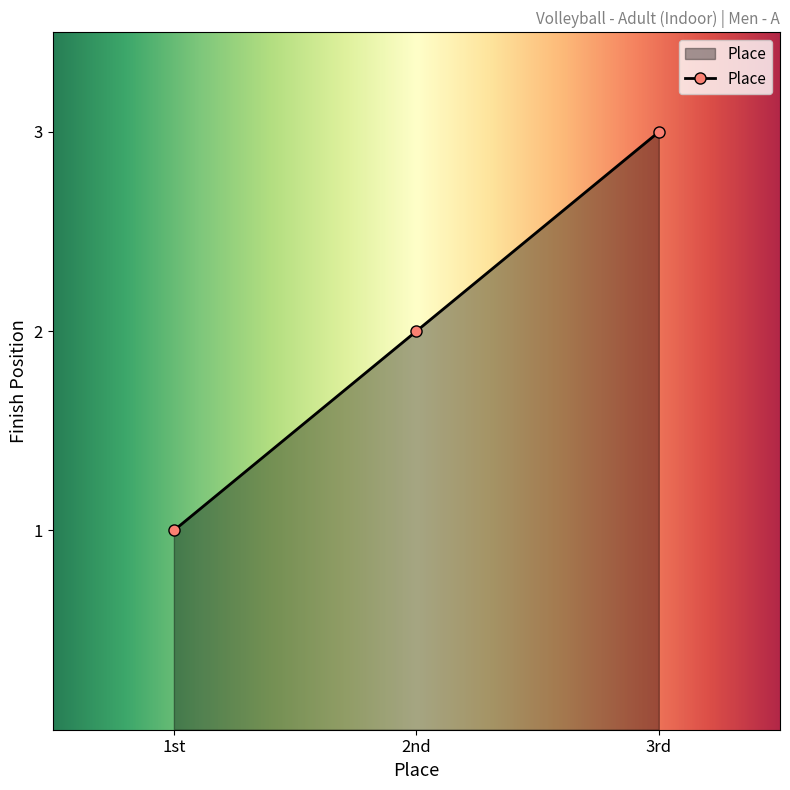

The value at 1st is 1. True or false?

True